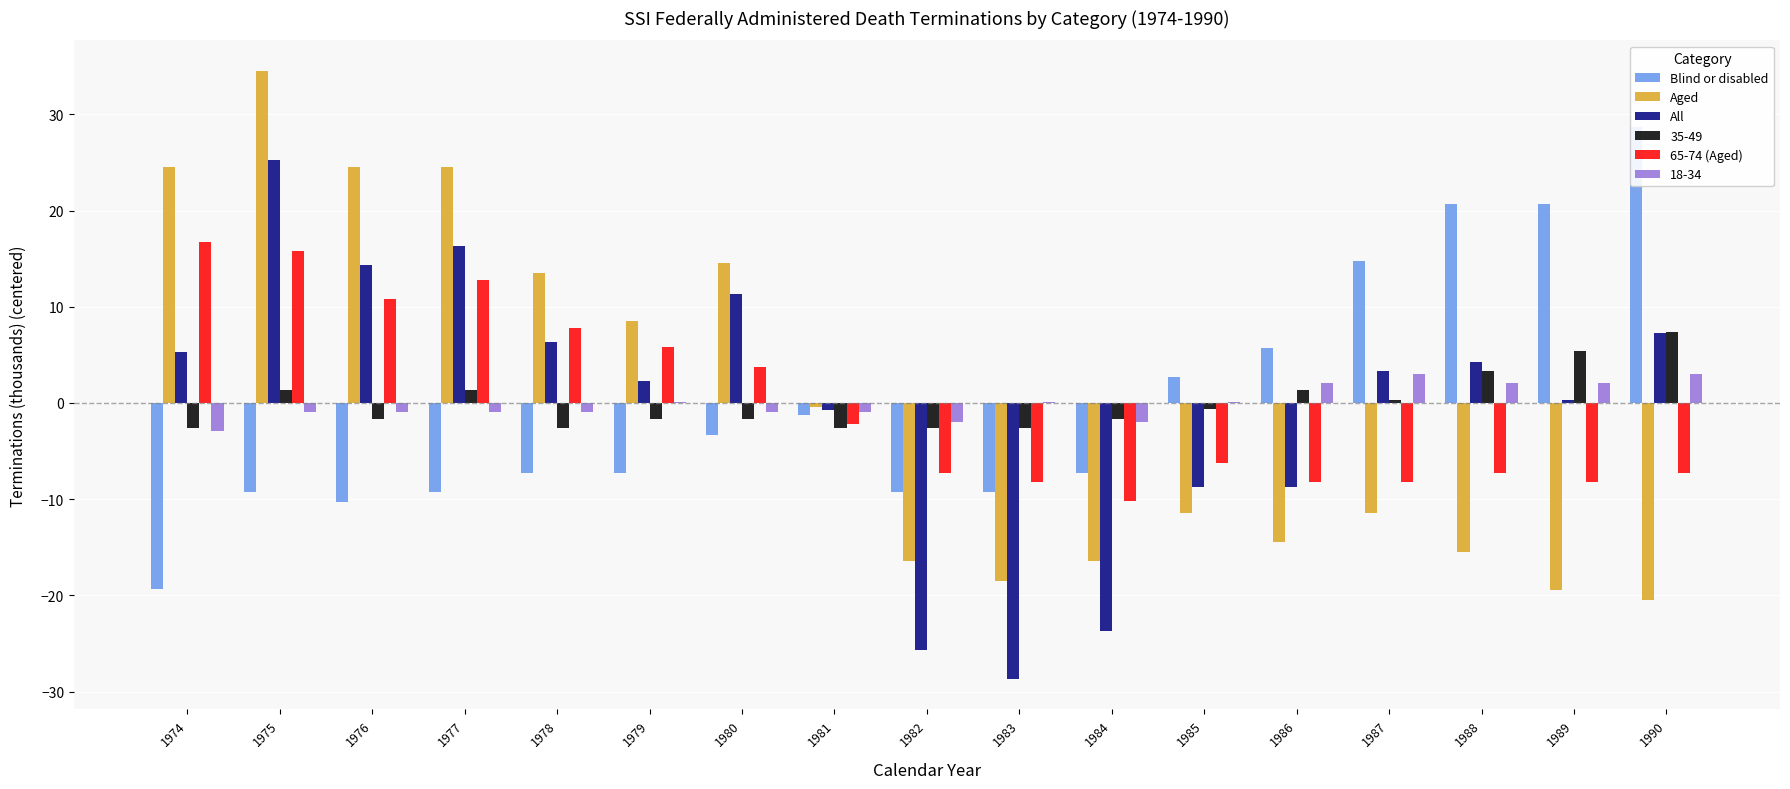

Between 1982 and 1984, which is larger?

1984